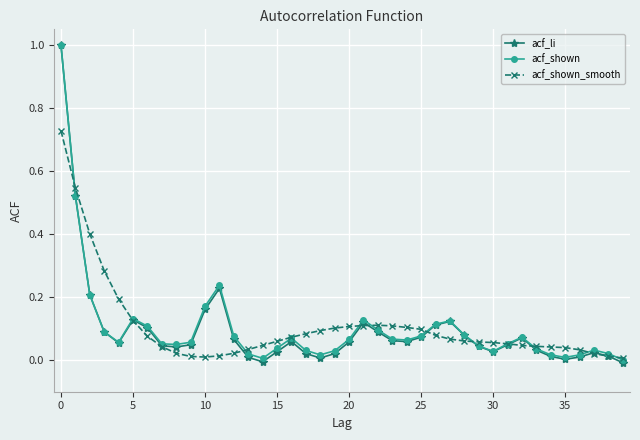

Which series has the widest spread of values?

acf_li